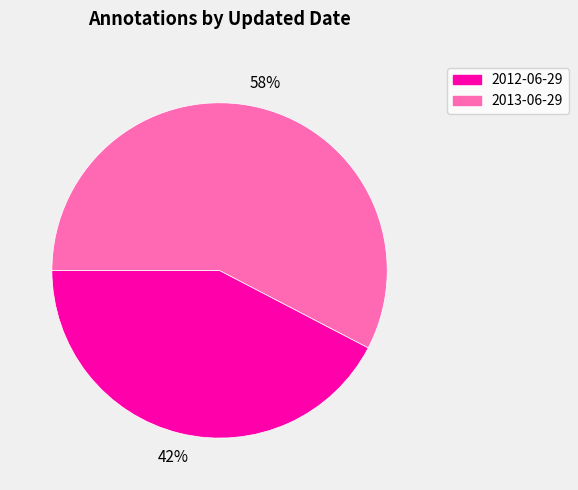

How many segments does this pie chart have?

2